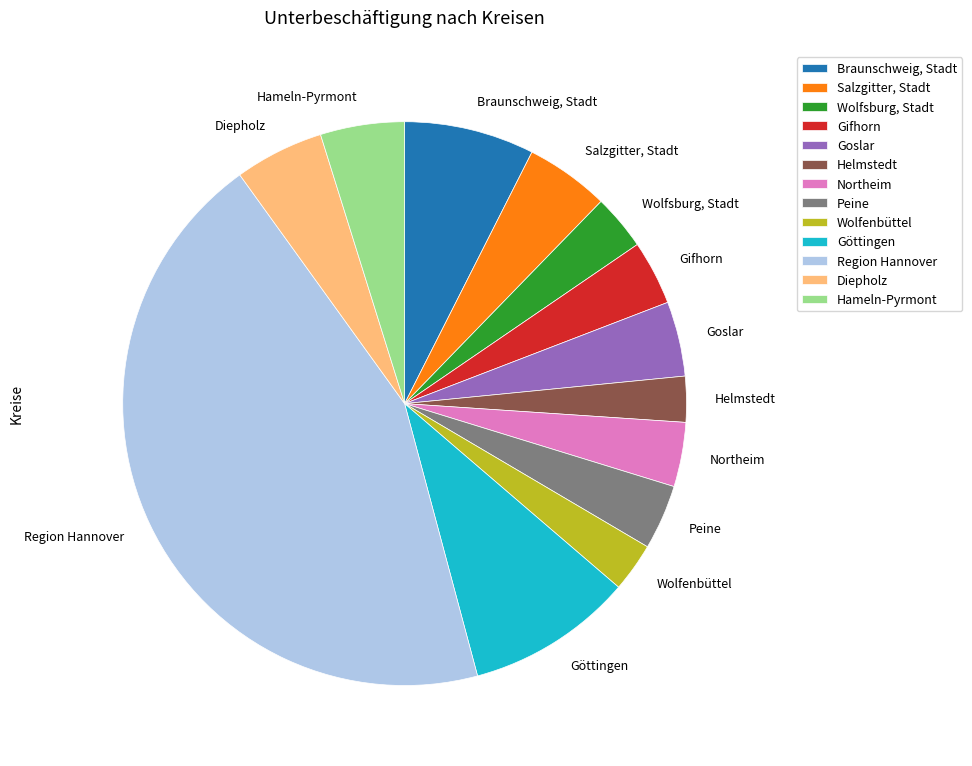

Which slice is the largest?

Region Hannover